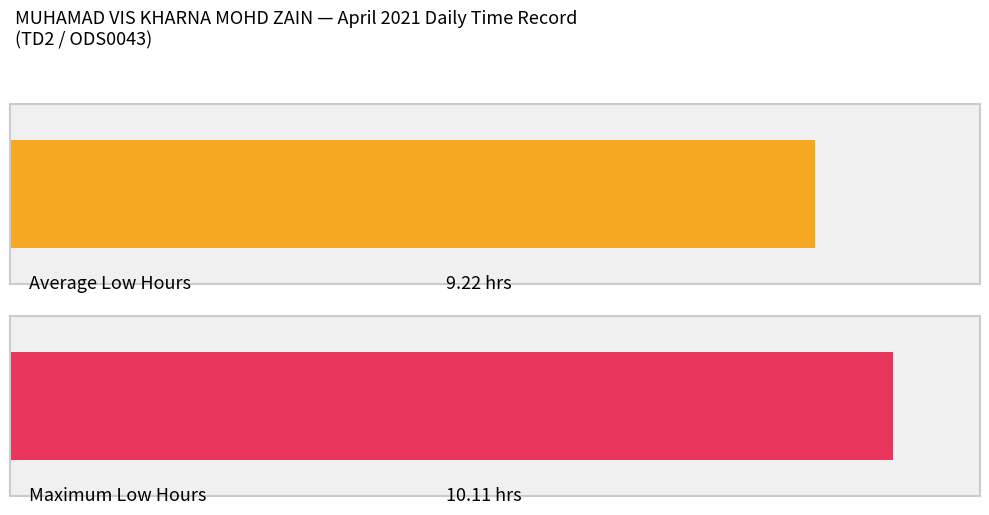

How many distinct data groups are displayed?

2